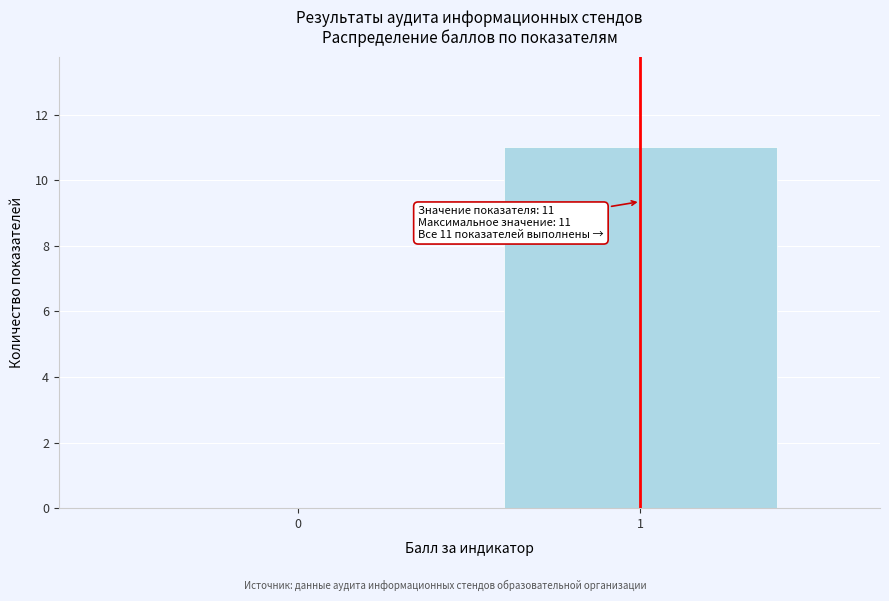

Reading left to right, what are all the values shown in this chart?

0=0	1=11